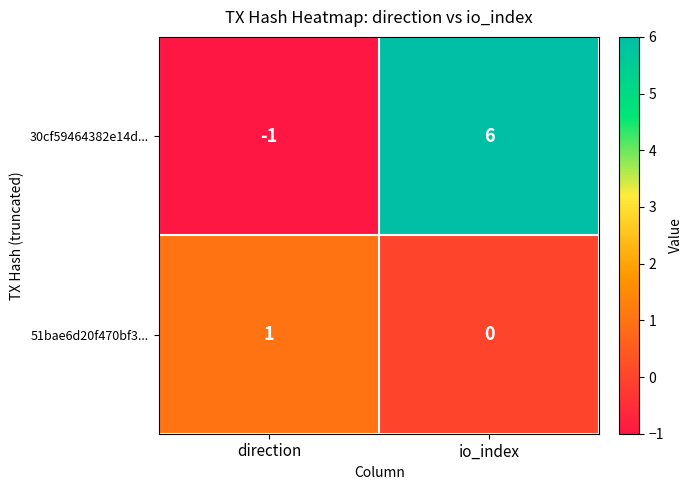

Reading right to left, list all the values displayed in this chart.

30cf59464382e14d...: io_index=6	direction=-1
51bae6d20f470bf3...: io_index=0	direction=1